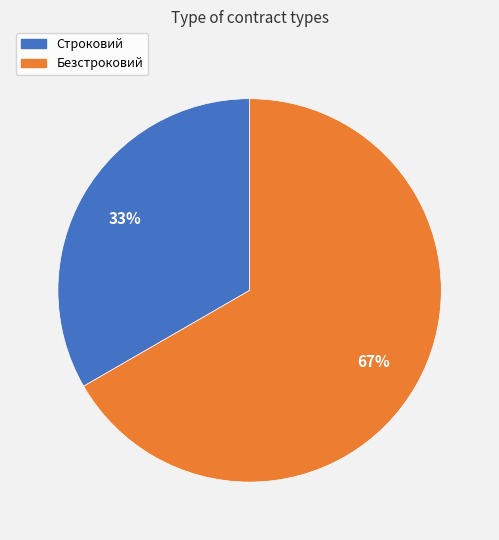

What is the smallest slice in the pie chart?

Строковий